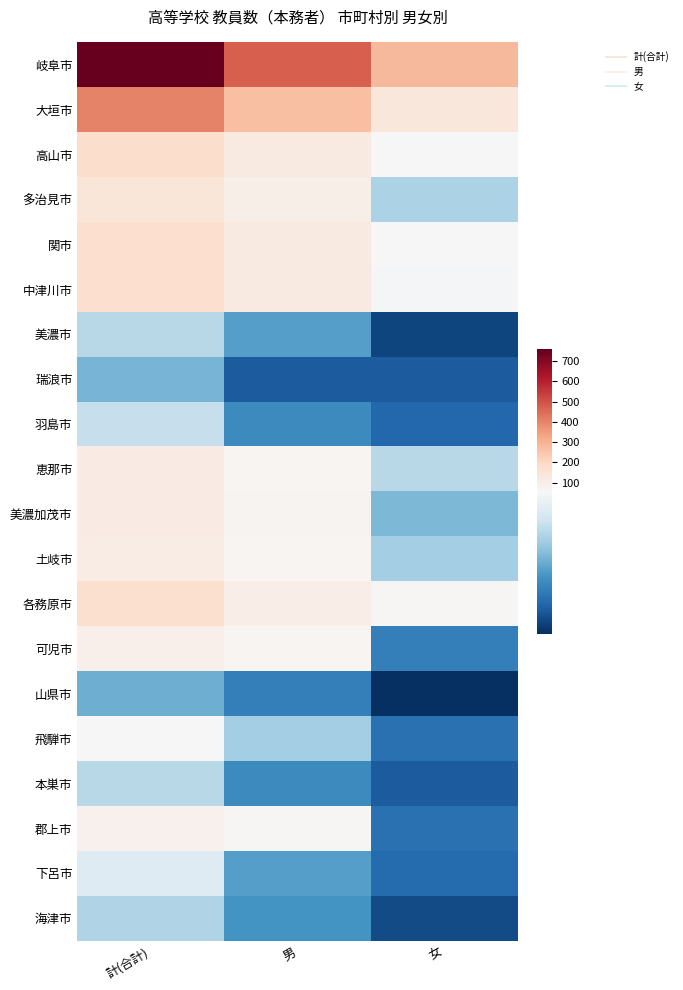

At which category is the sum across all series the highest?

計(合計)